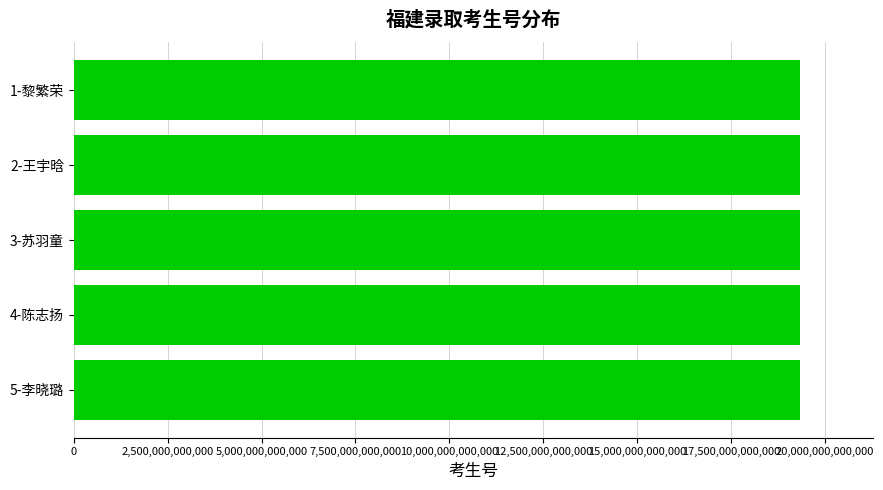

What is the average value?

19352196550670